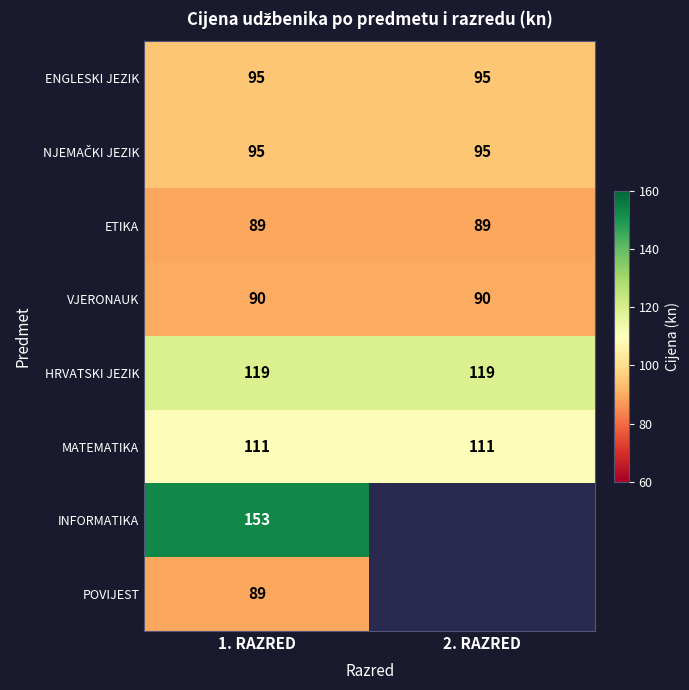

At which category is the sum across all series the highest?

1. RAZRED